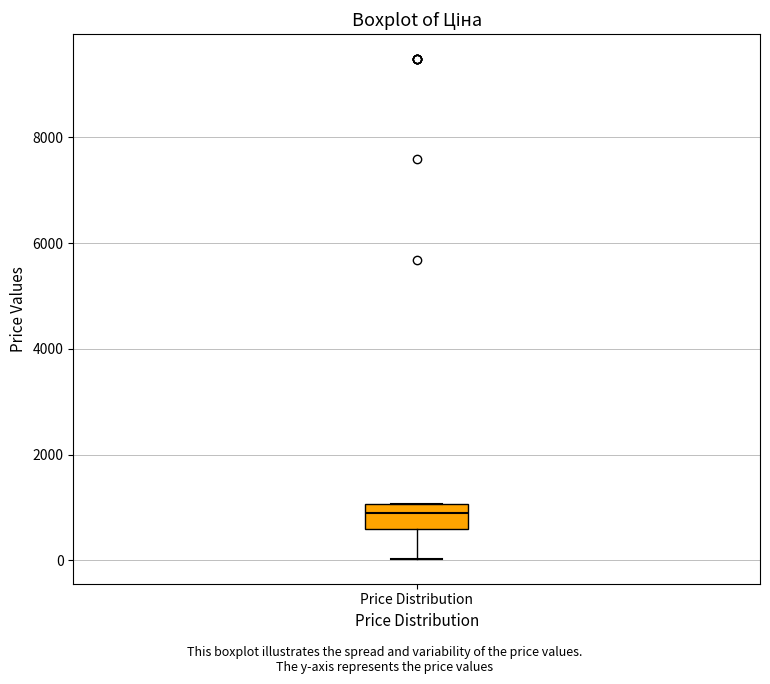

Where is the upper edge of the box for Price Distribution on the y-axis? The values are not printed on the chart, so give them approximately, as read against the axis.

1000